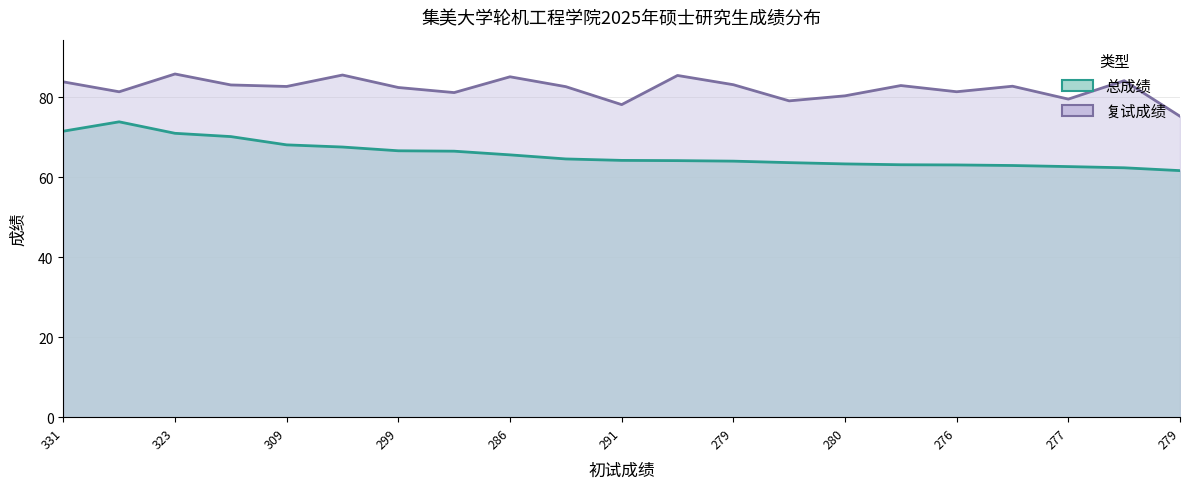

Is it true that 总成绩 equals 62.9 at 272?

True